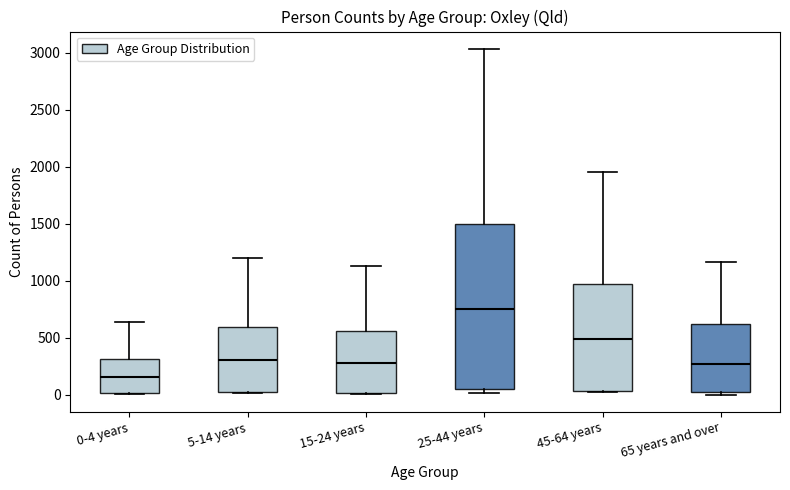

Reading left to right, read every box against the y-axis: the position of its median line, the range the box covers, and the ends of its whiskers. The values are not printed on the chart, so give them approximately, as read against the axis.

0-4 years: median 150, box 0 to 300, whiskers 0 to 650
5-14 years: median 300, box 0 to 600, whiskers 0 to 1200
15-24 years: median 300, box 0 to 550, whiskers 0 to 1150
25-44 years: median 750, box 50 to 1500, whiskers 0 to 3050
45-64 years: median 500, box 50 to 950, whiskers 0 to 1950
65 years and over: median 250, box 0 to 600, whiskers 0 (just below the box's lower edge) to 1150